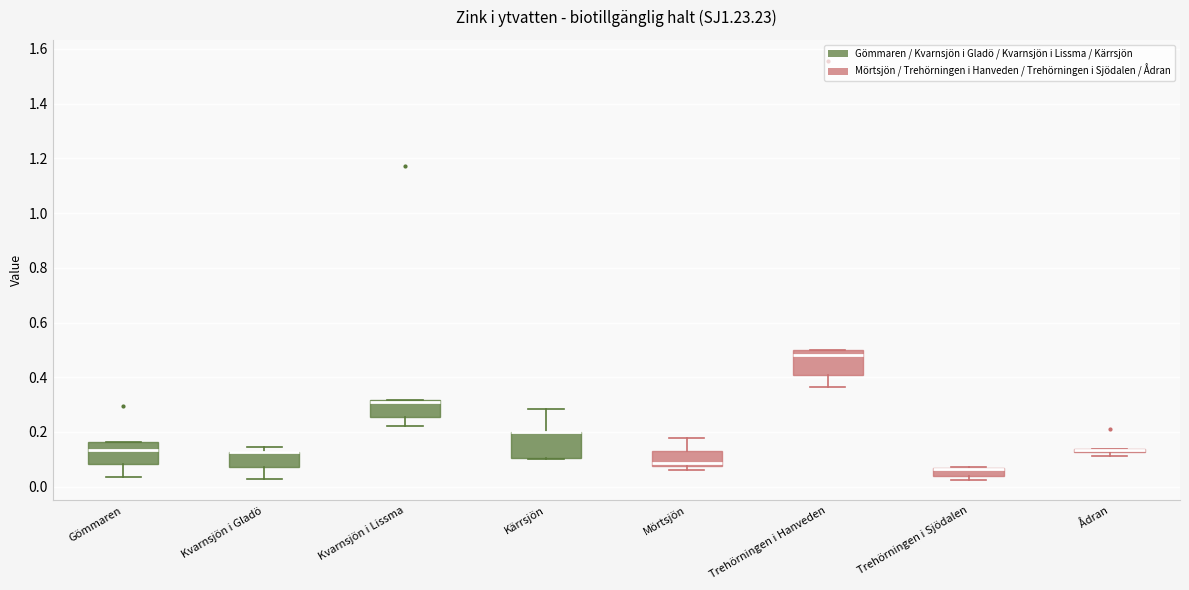

Where is the lower edge of the box for Ådran on the y-axis? The values are not printed on the chart, so give them approximately, as read against the axis.

0.12